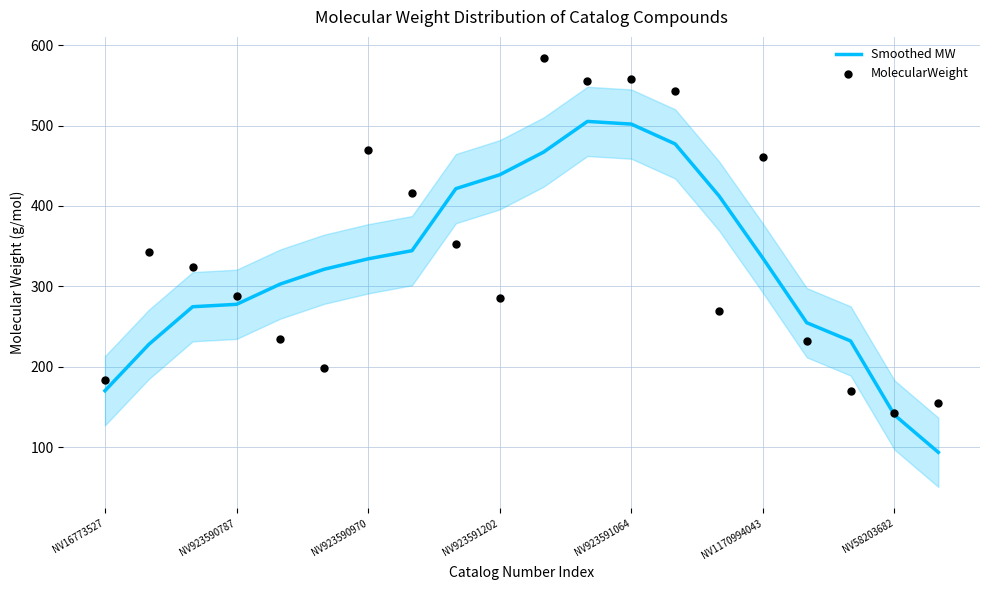

What is the total value across all series at 10?

1050.8